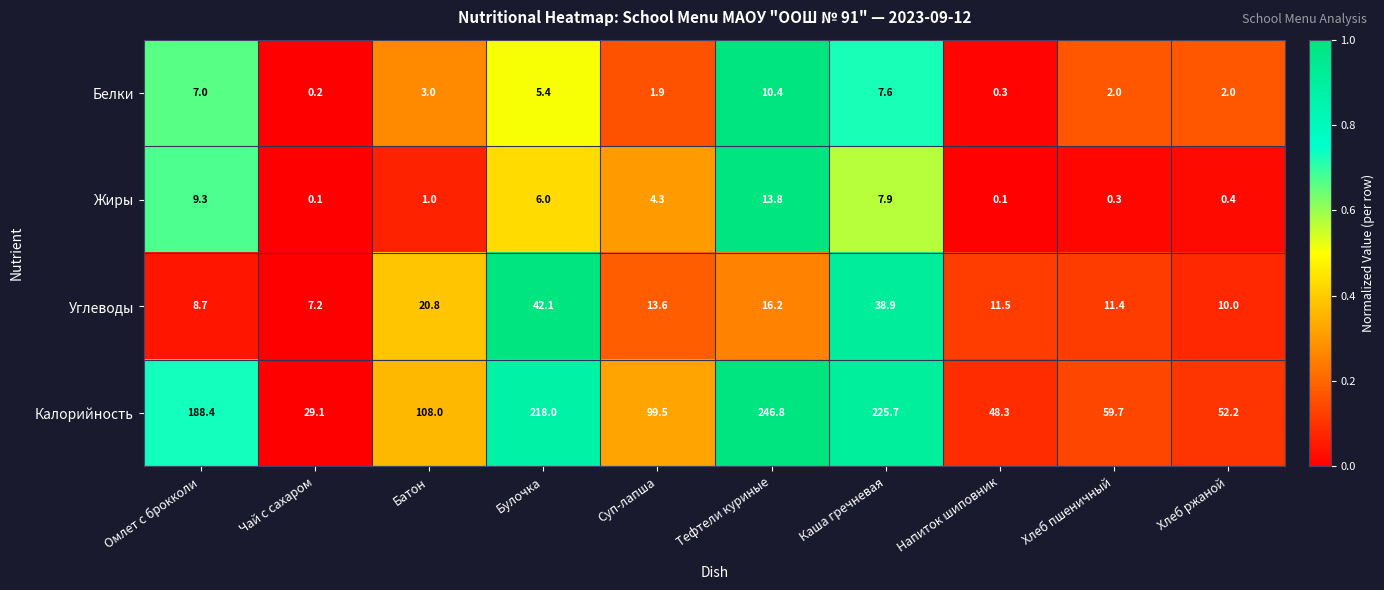

Rank the series at Чай с сахаром from highest to lowest value.

Калорийность, Углеводы, Белки, Жиры